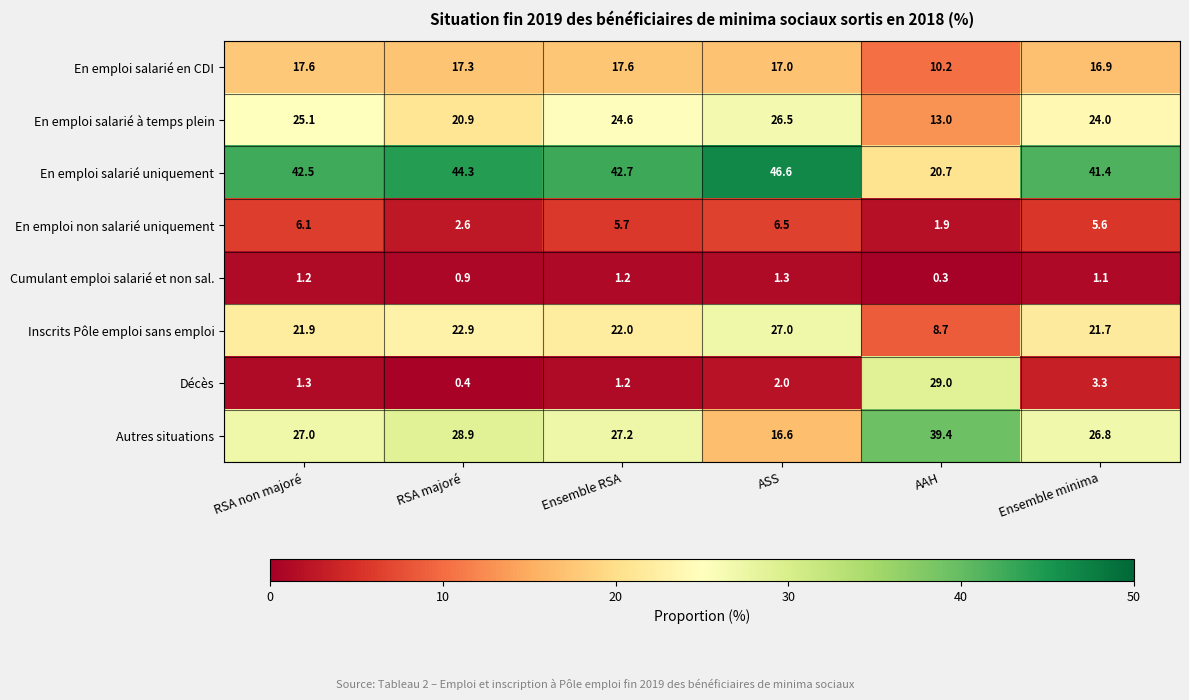

What is the sum of the Autres situations values at ASS and Ensemble RSA?

43.8